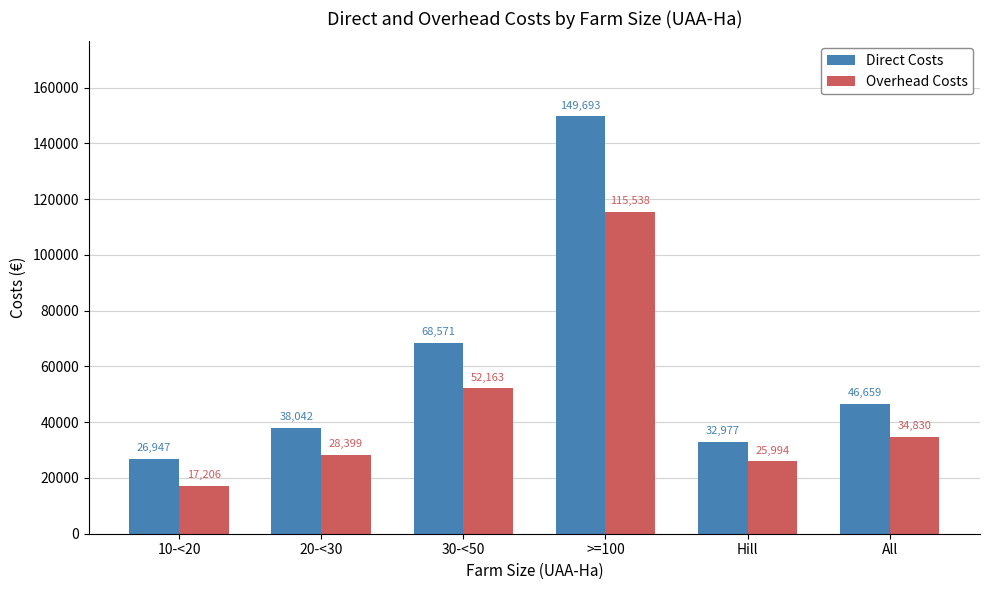

What is the greatest value displayed?

149693